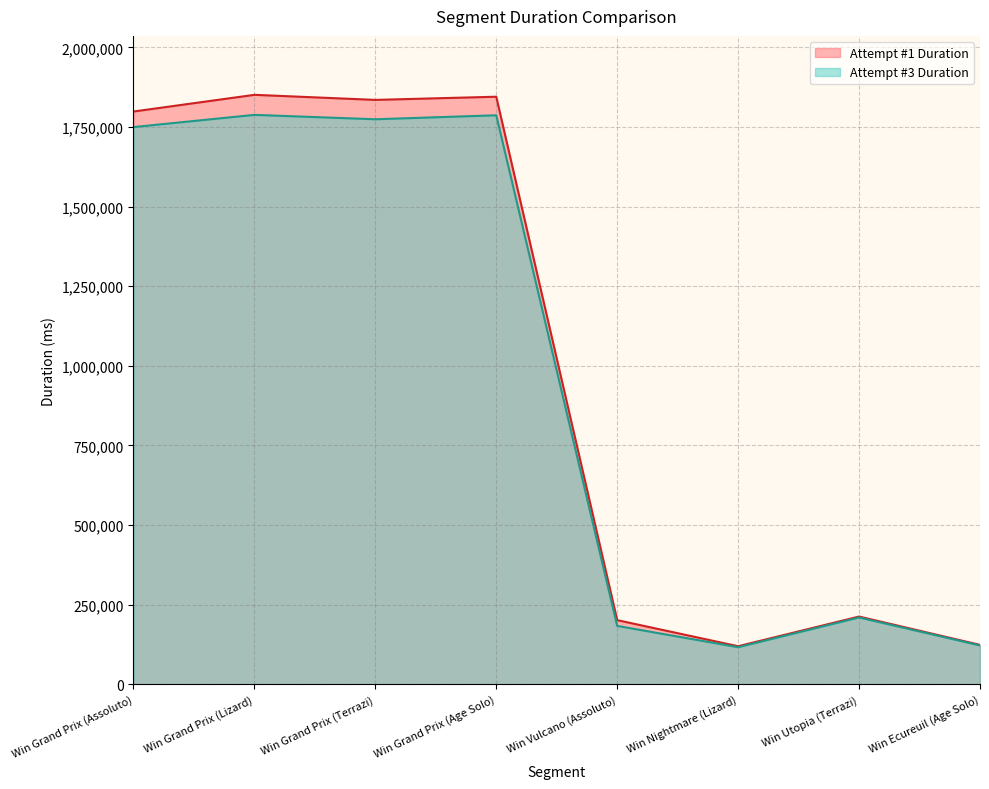

Rank the categories by Attempt #3 Duration value from lowest to highest.

Win Nightmare (Lizard), Win Ecureuil (Age Solo), Win Vulcano (Assoluto), Win Utopia (Terrazi), Win Grand Prix (Assoluto), Win Grand Prix (Terrazi), Win Grand Prix (Age Solo), Win Grand Prix (Lizard)